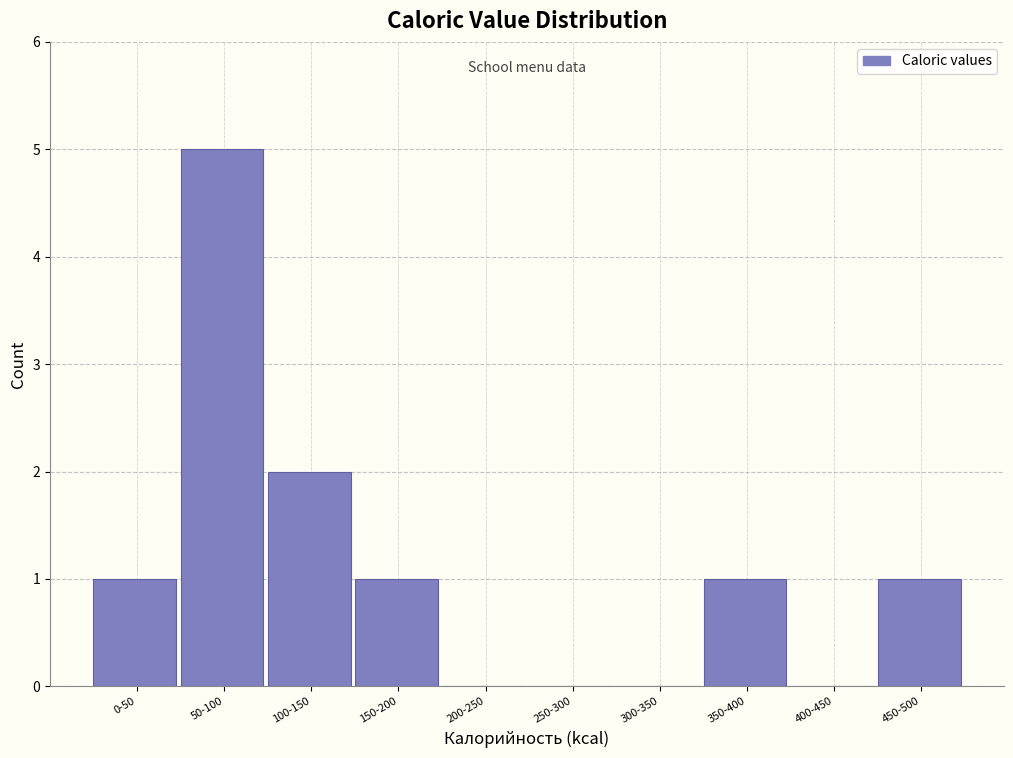

Reading left to right, extract all data points from this chart.

0-50=1	50-100=5	100-150=2	150-200=1	200-250=0	250-300=0	300-350=0	350-400=1	400-450=0	450-500=1